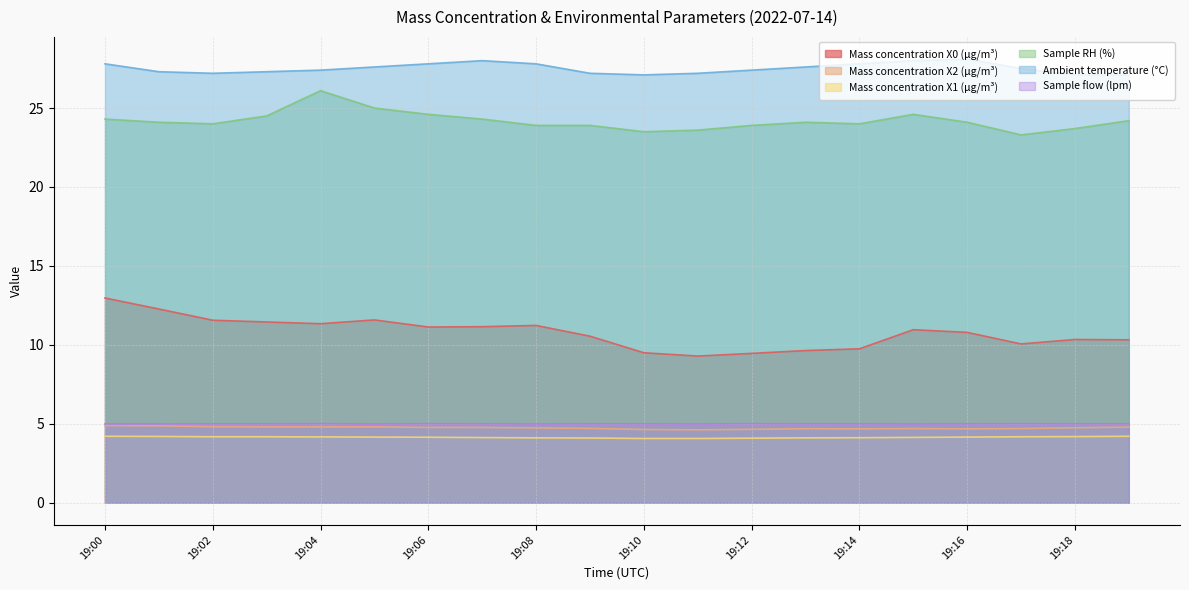

True or false: Mass concentration X0 (μg/m³) and Sample flow (lpm) cross at least once.

False